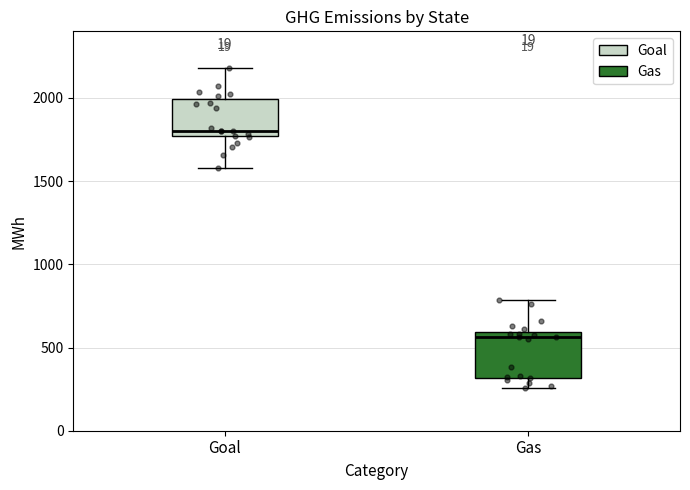

Reading left to right, read every box against the y-axis: the position of its median line, the range the box covers, and the ends of its whiskers. The values are not printed on the chart, so give them approximately, as read against the axis.

Goal: median 1800, box 1750 to 2000, whiskers 1600 to 2200
Gas: median 550, box 300 to 600, whiskers 250 to 800